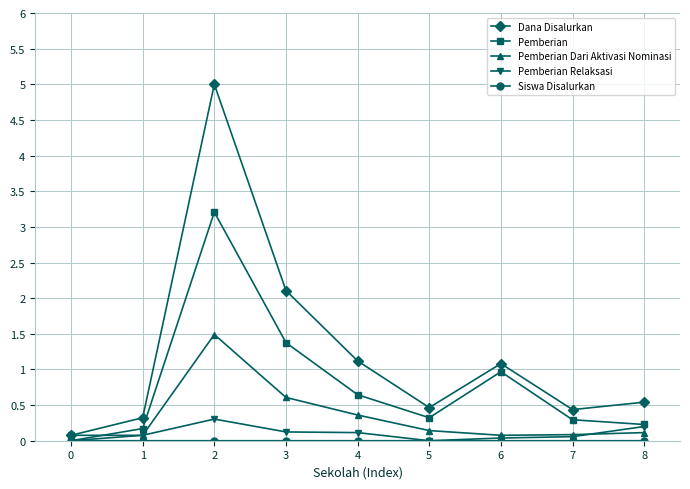

At which category does Dana Disalurkan reach its first local valley?

5